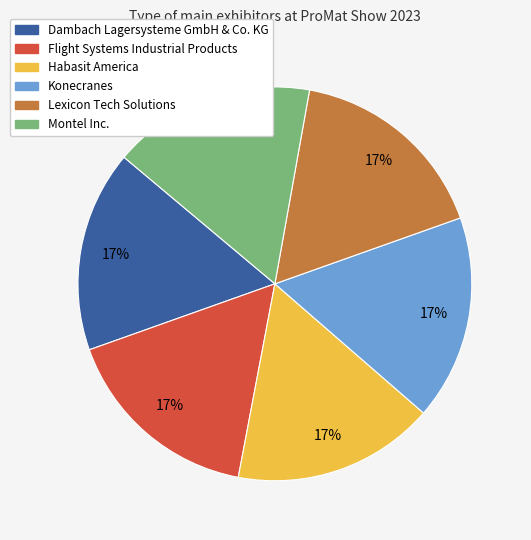

Does Flight Systems Industrial Products account for over 50% of the chart?

No